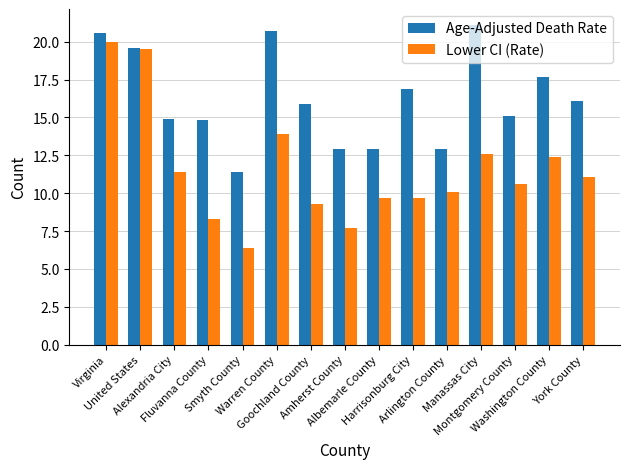

What is the value of the Age-Adjusted Death Rate bar at the 14th from the left?

17.7